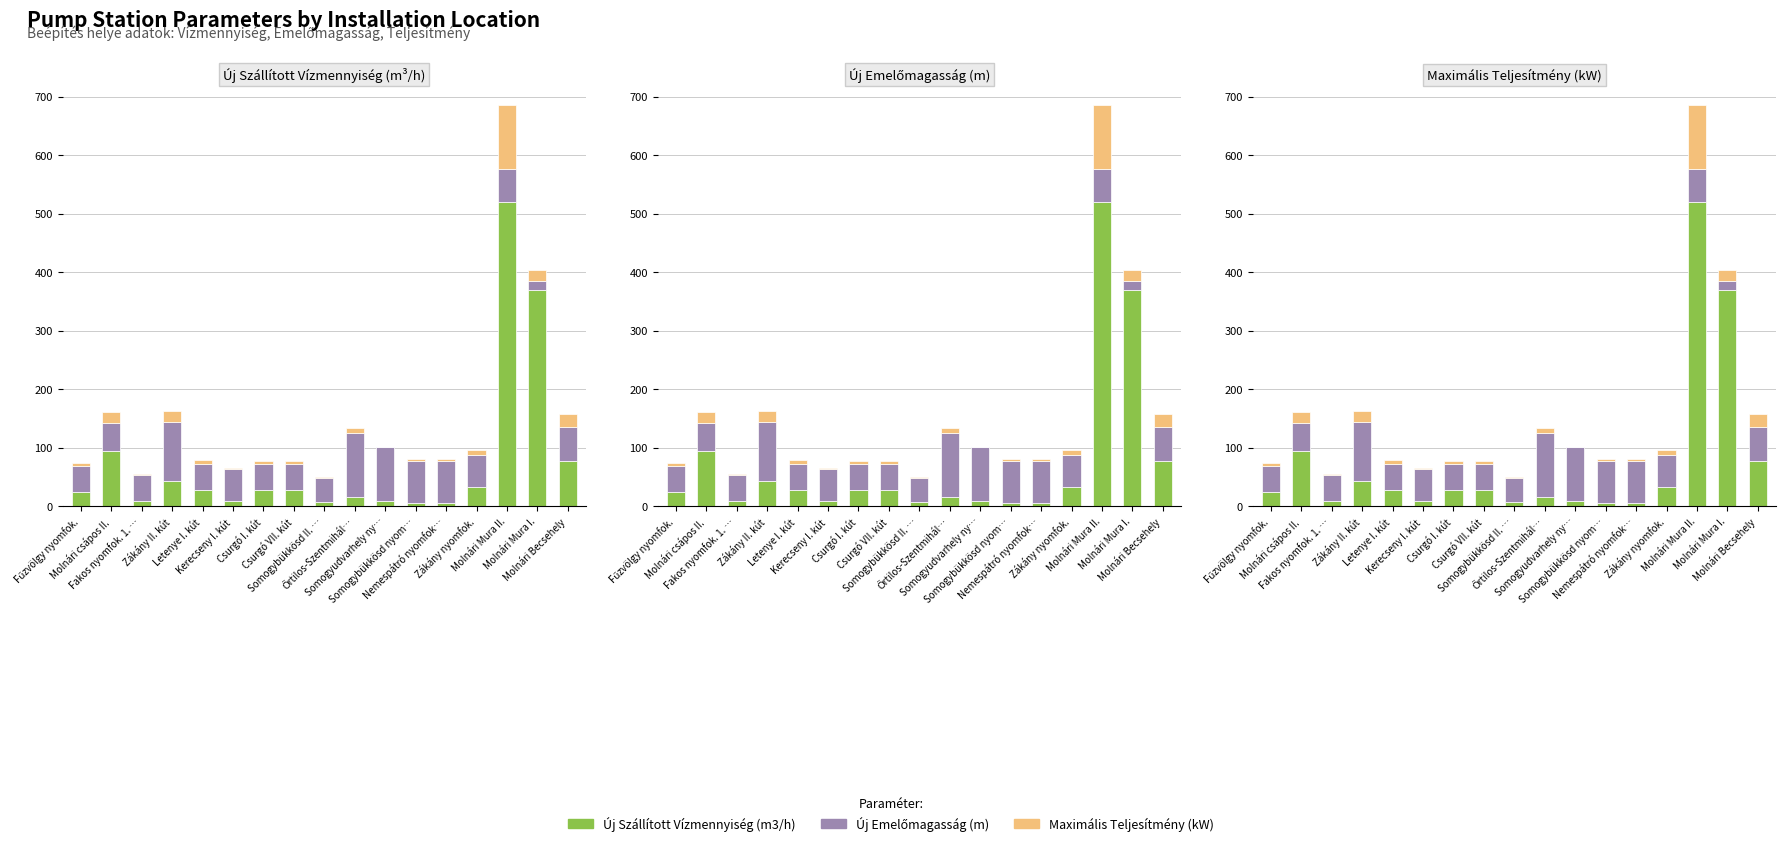

What is the label of the 14th bar from the right?

Zákány II. kút